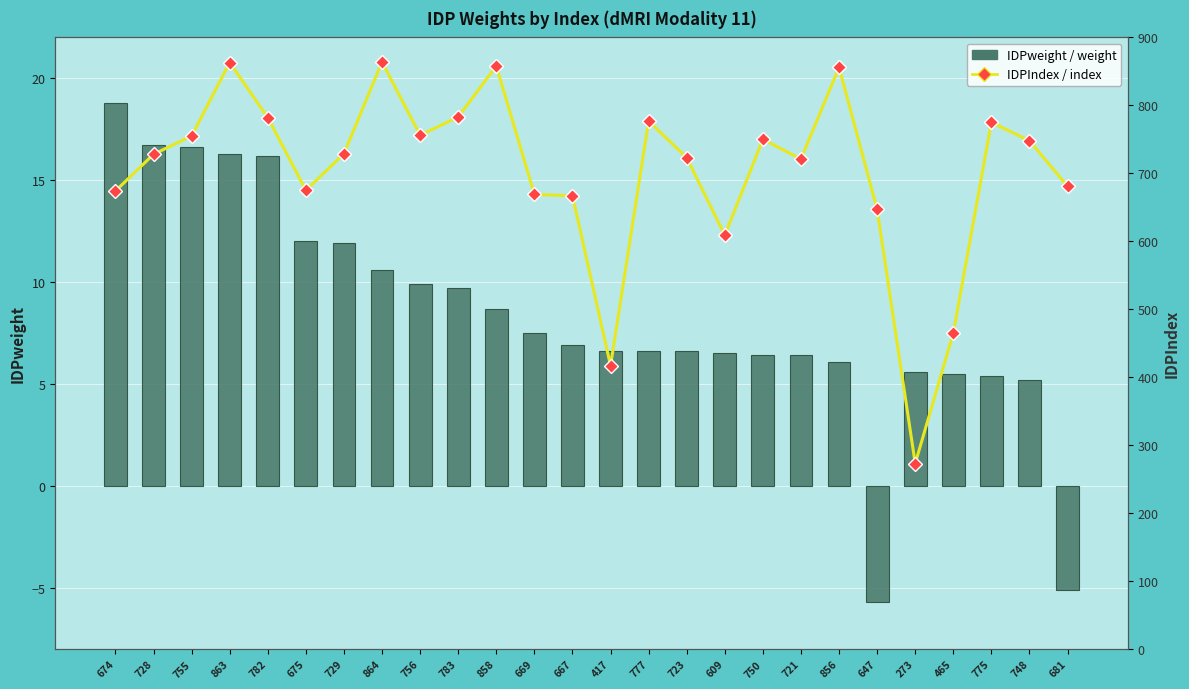

Is it true that IDPIndex / index equals 863.0 at 863?

True